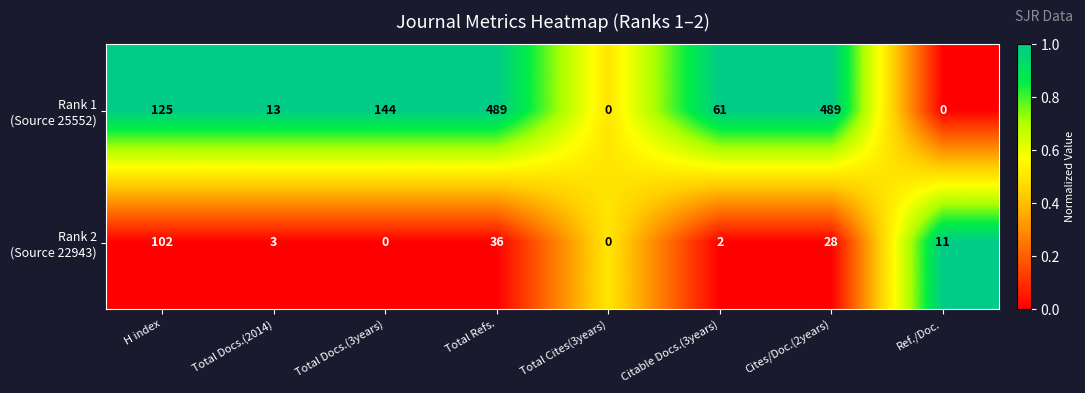

What is the maximum value shown in the chart?

489